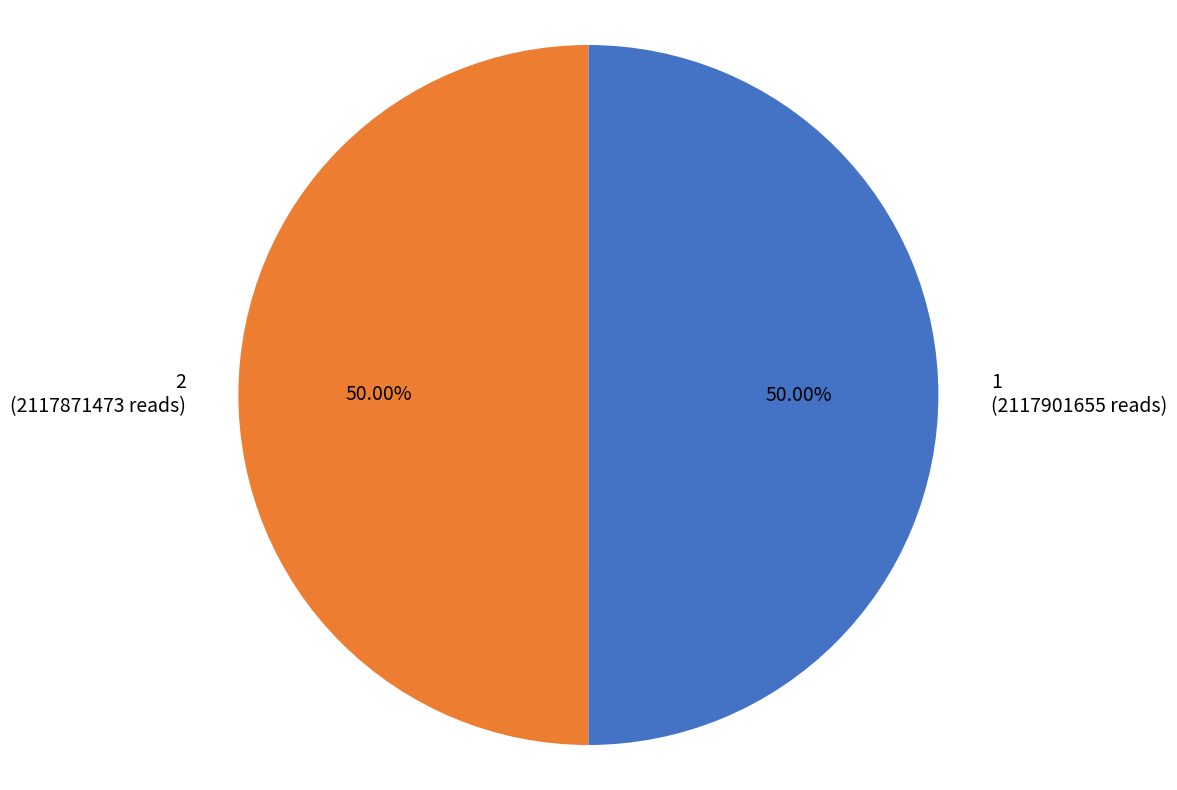

Approximately how many times larger is the value at 2 (2117871473 reads) compared to 1 (2117901655 reads)?

1.0